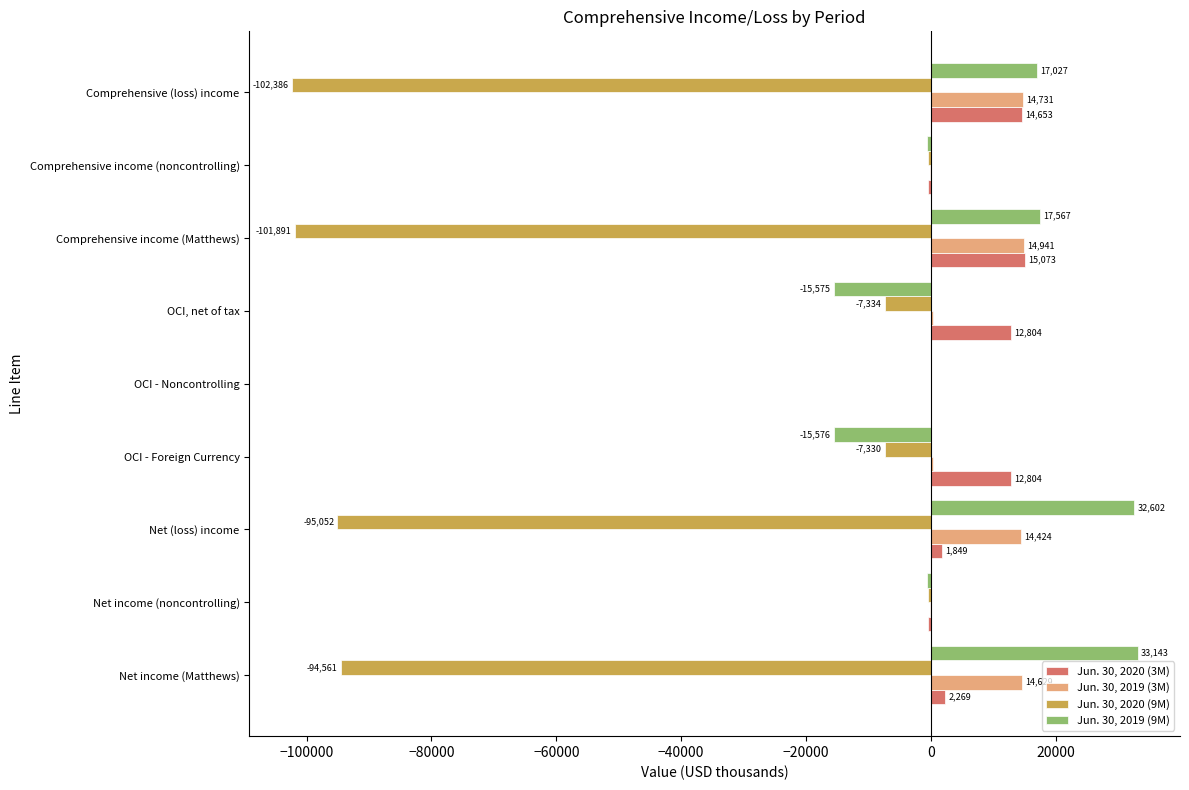

Read the Jun. 30, 2020 (3M) value at Comprehensive income (noncontrolling), to the nearest 100.

-400